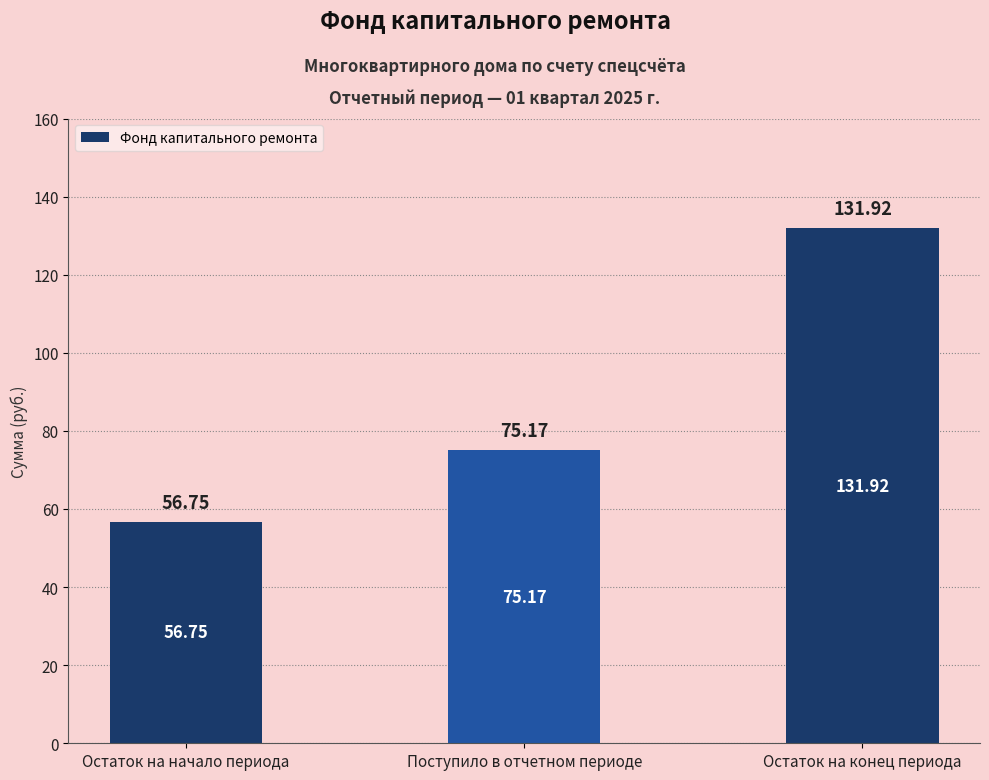

Rank the categories by value from highest to lowest.

Остаток на конец периода, Поступило в отчетном периоде, Остаток на начало периода